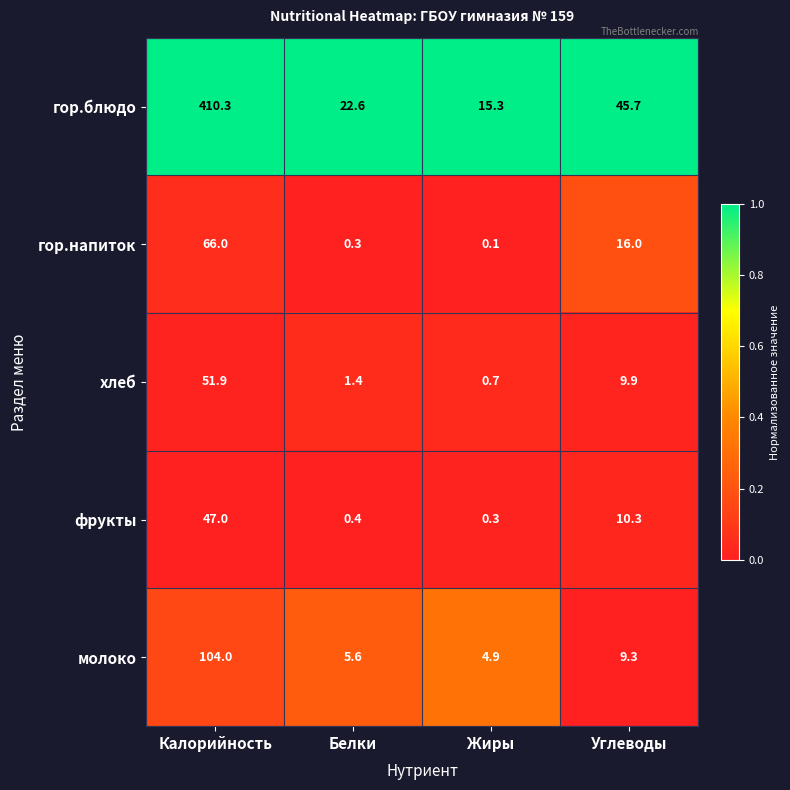

Which series changed the most between Белки and Жиры?

гор.блюдо